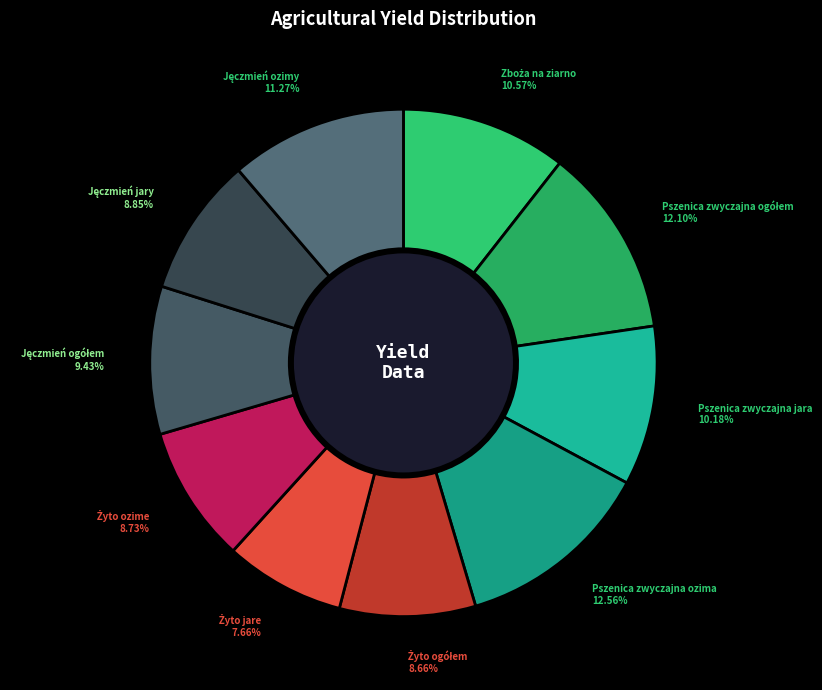

What is the largest slice in the pie chart?

Pszenica zwyczajna ozima